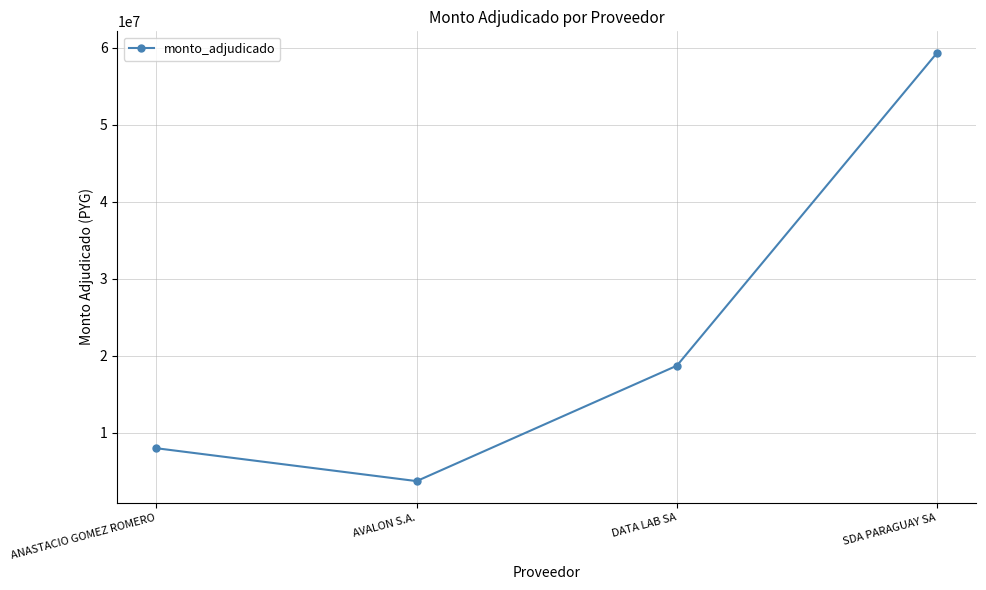

Reading left to right, extract all data points from this chart.

8000000	3728600	18725000	59372000